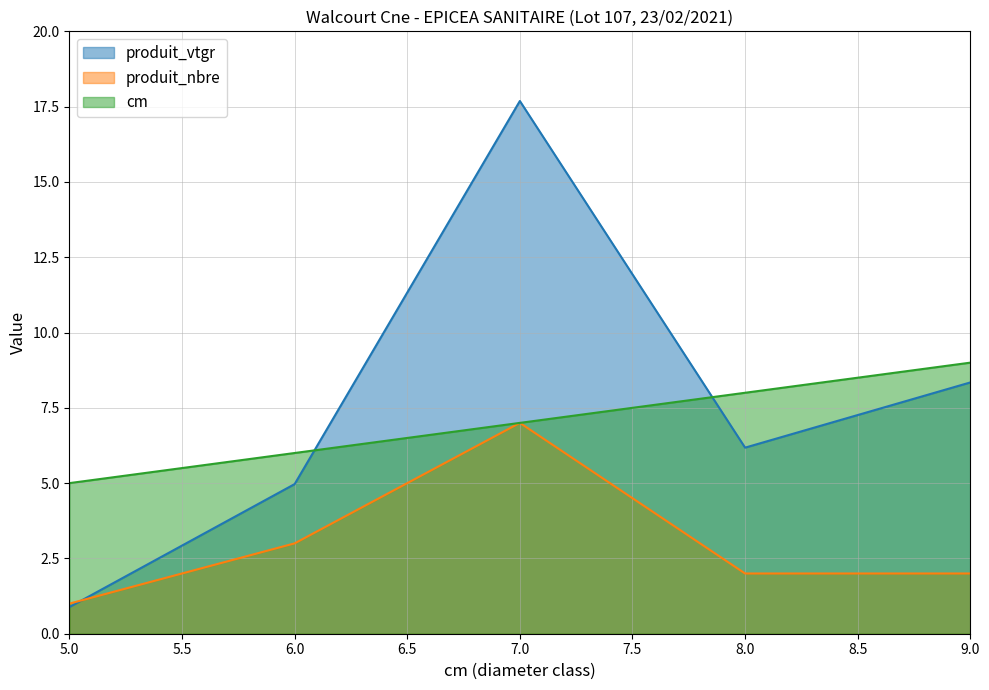

Where does the produit_nbre series first go above 2?

6.0